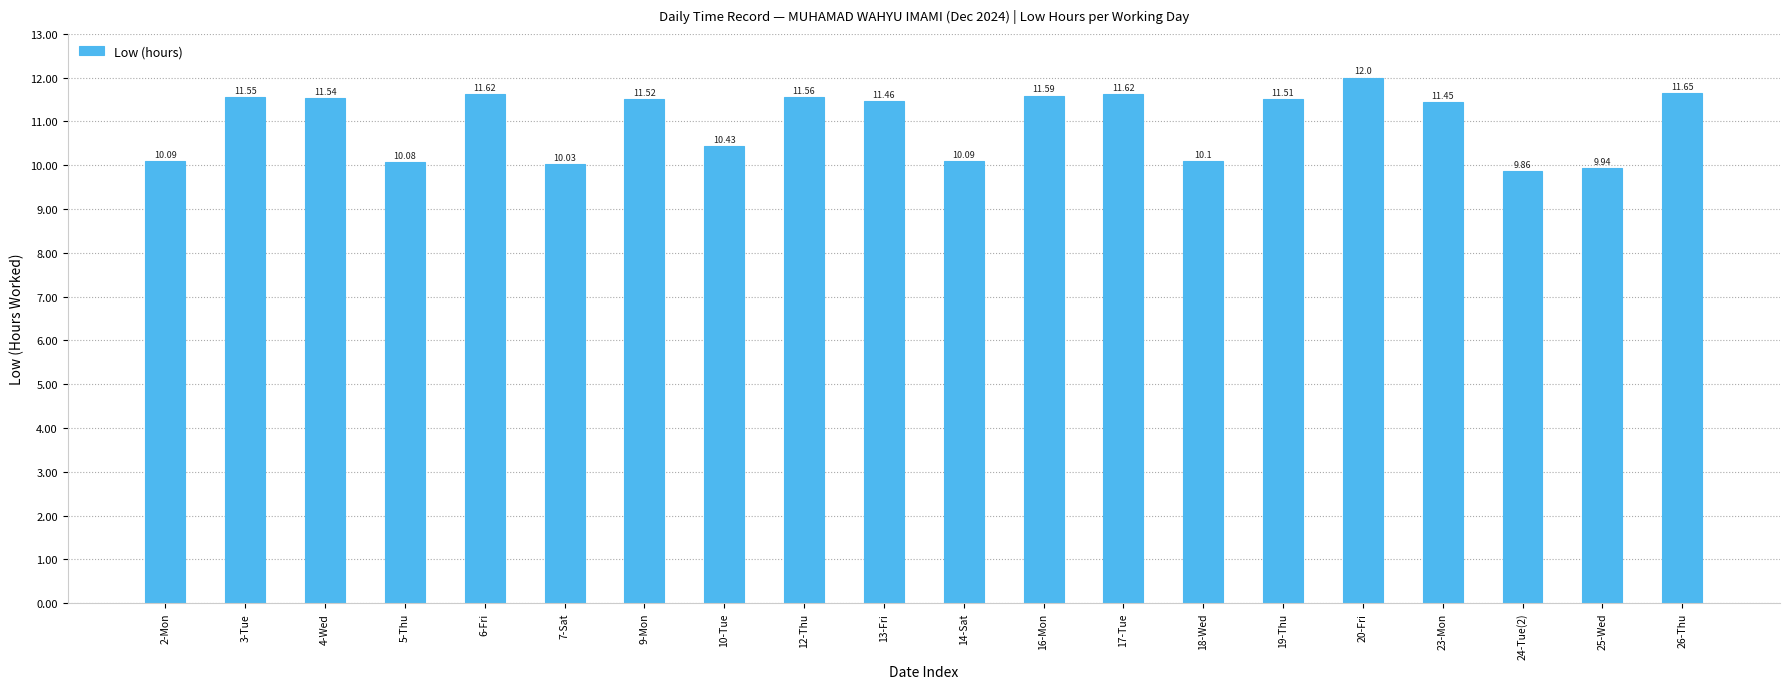

What is the difference between the values at 23-Mon and 2-Mon?

1.4